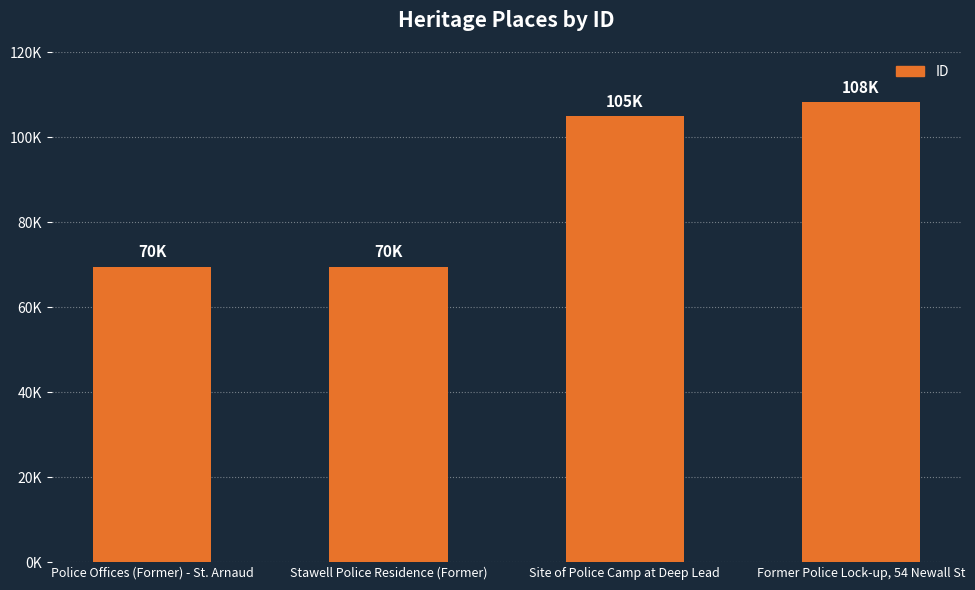

Rank the categories by value from lowest to highest.

Police Offices (Former) - St. Arnaud, Stawell Police Residence (Former), Site of Police Camp at Deep Lead, Former Police Lock-up, 54 Newall St